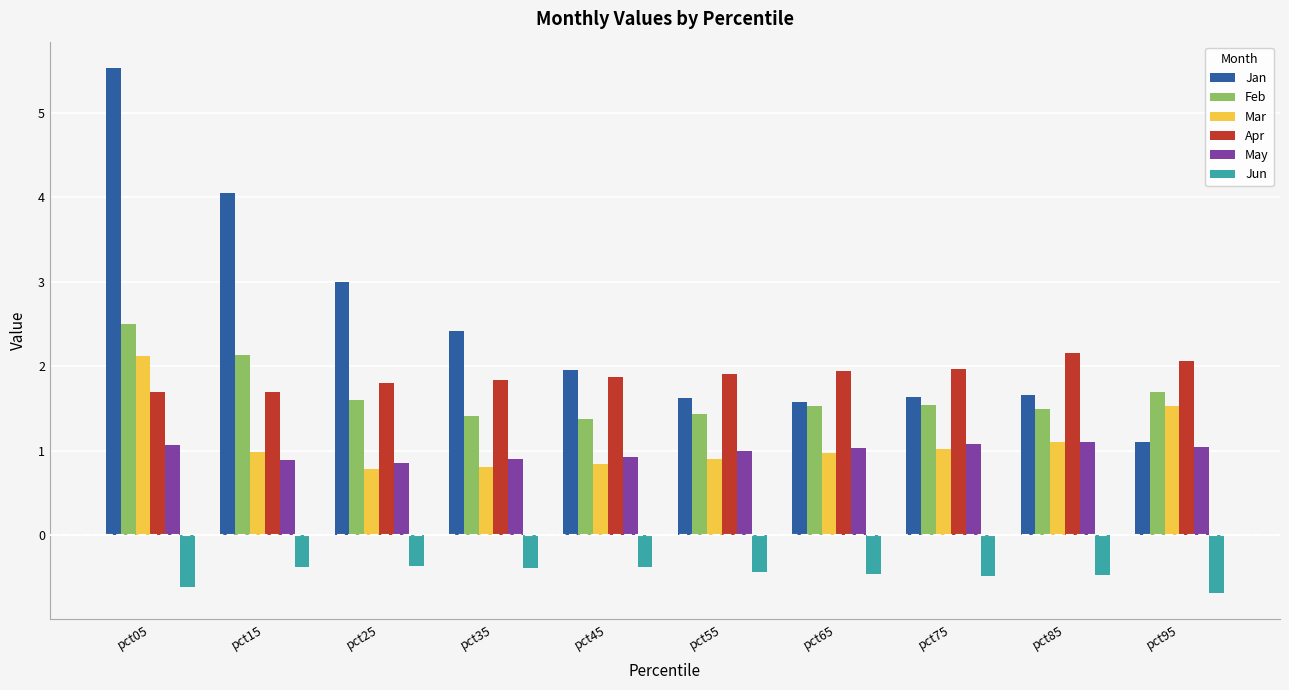

What is the average value of the May series?

1.0